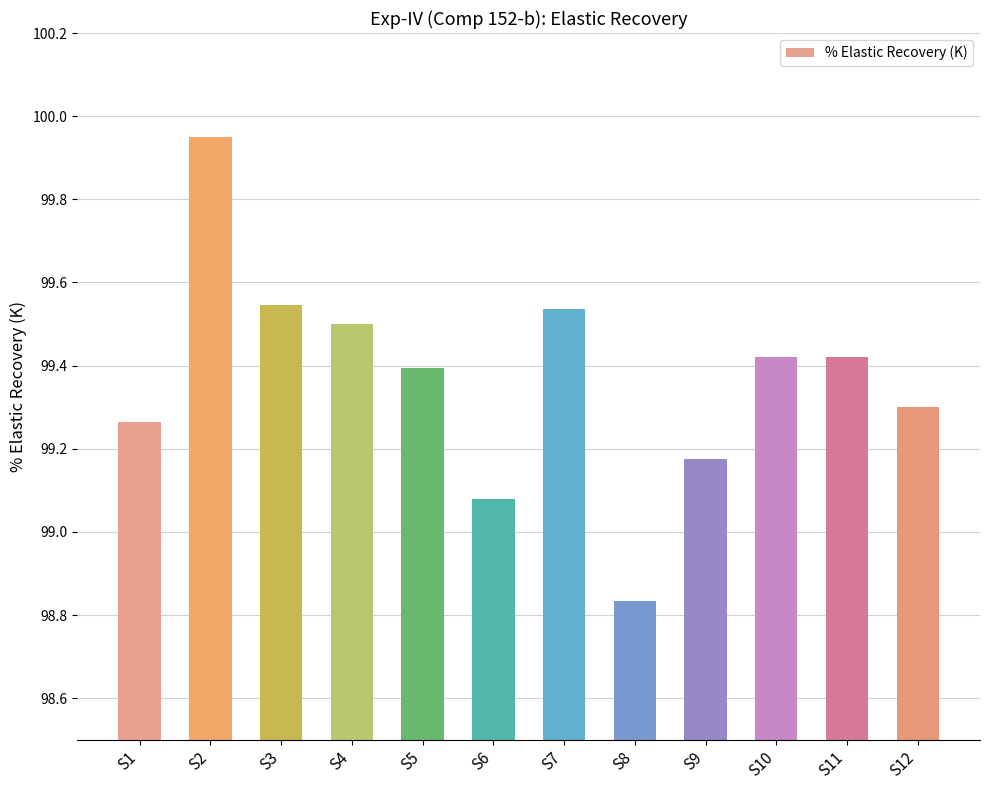

How many categories are shown in the chart?

12